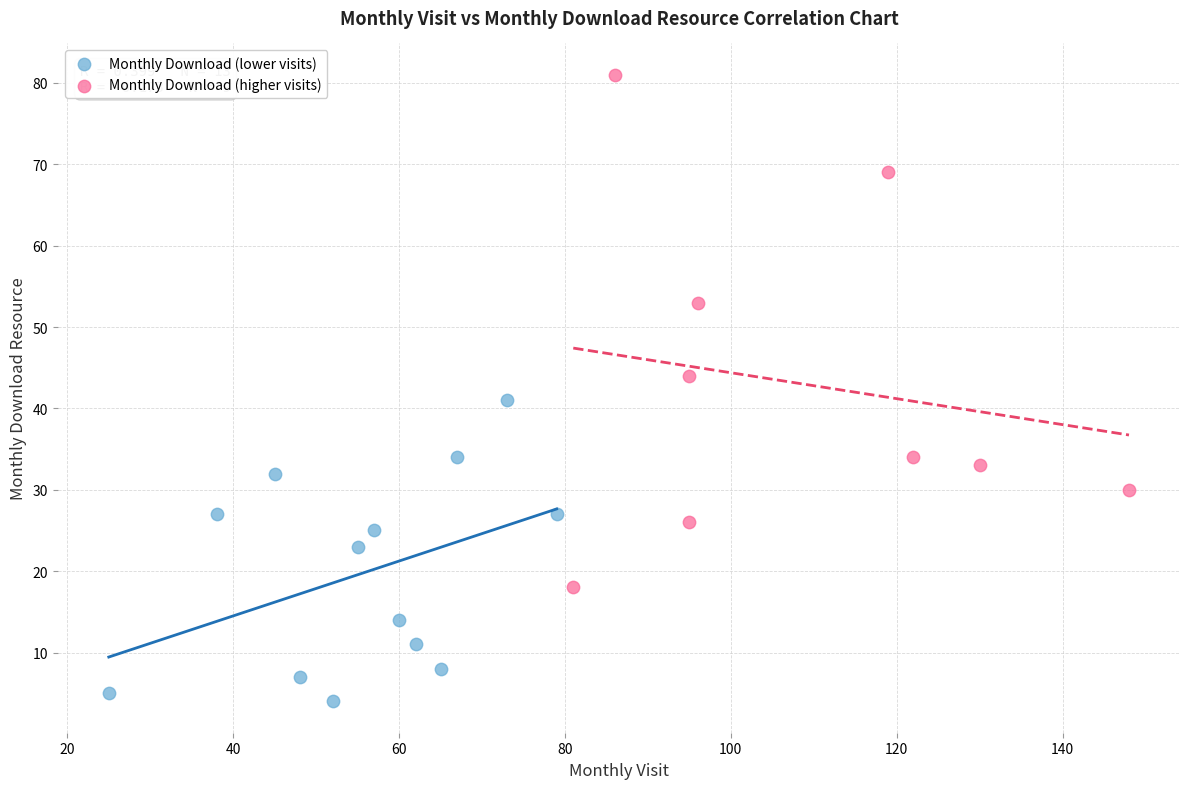

Which series contains the highest Y value?

Monthly Download (higher visits)